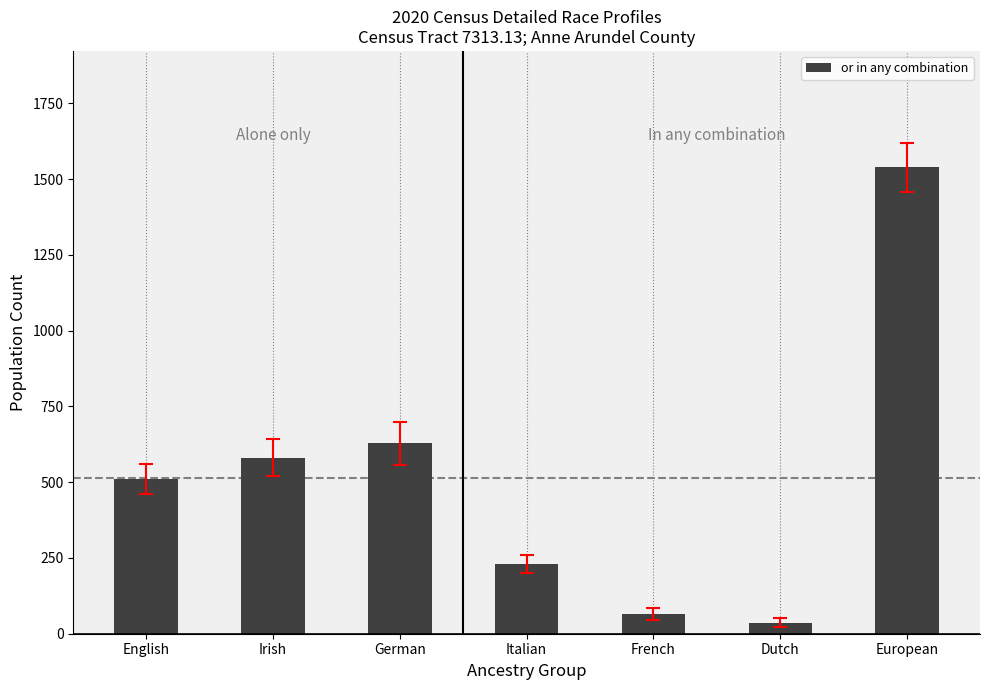

Read the value at Irish, to the nearest 10.

580